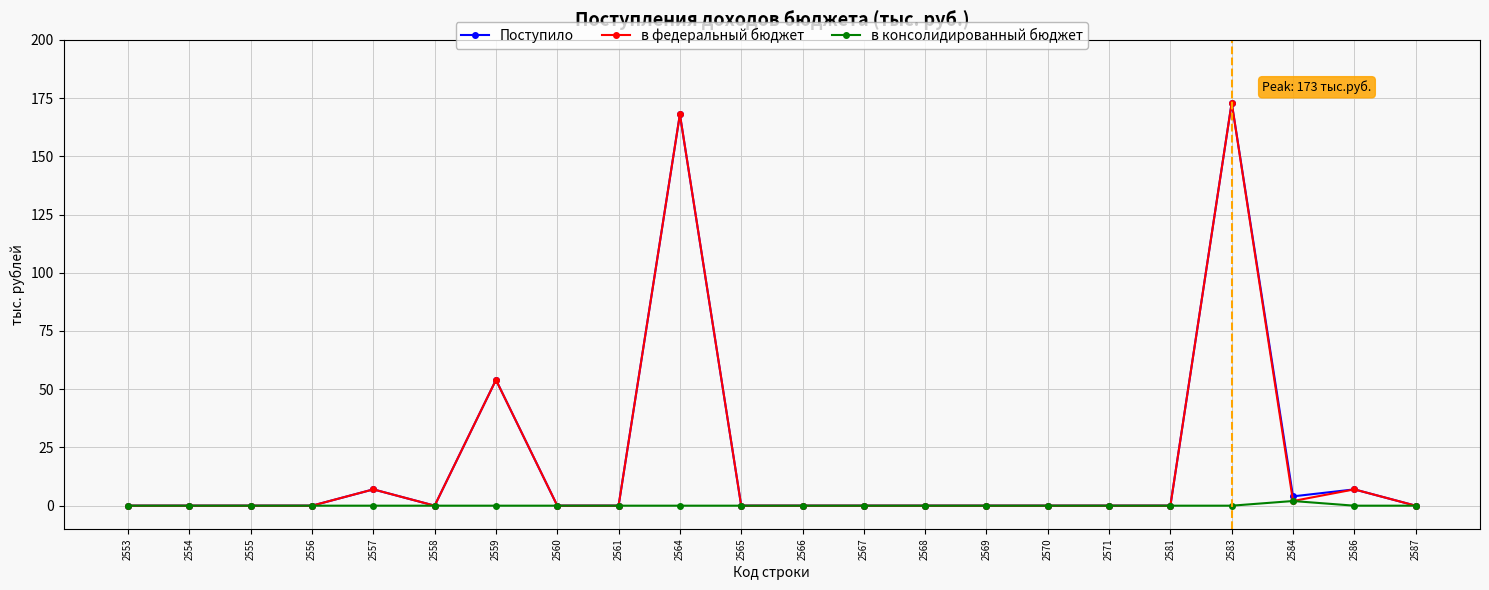

What is the difference between the maximum and minimum values in the в консолидированный бюджет series?

2